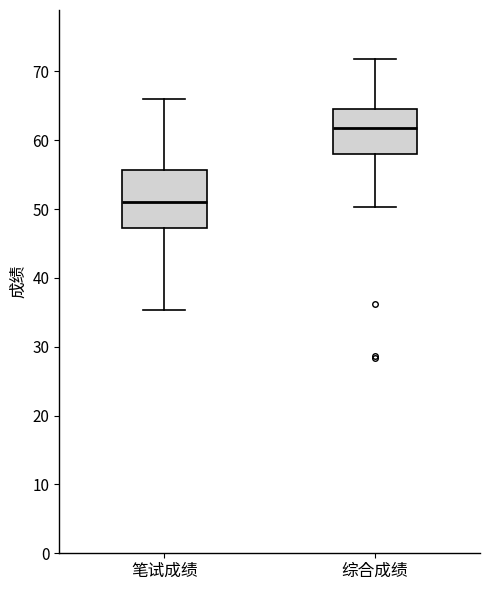

Where does the upper whisker of the box for 综合成绩 end on the y-axis? The values are not printed on the chart, so give them approximately, as read against the axis.

72